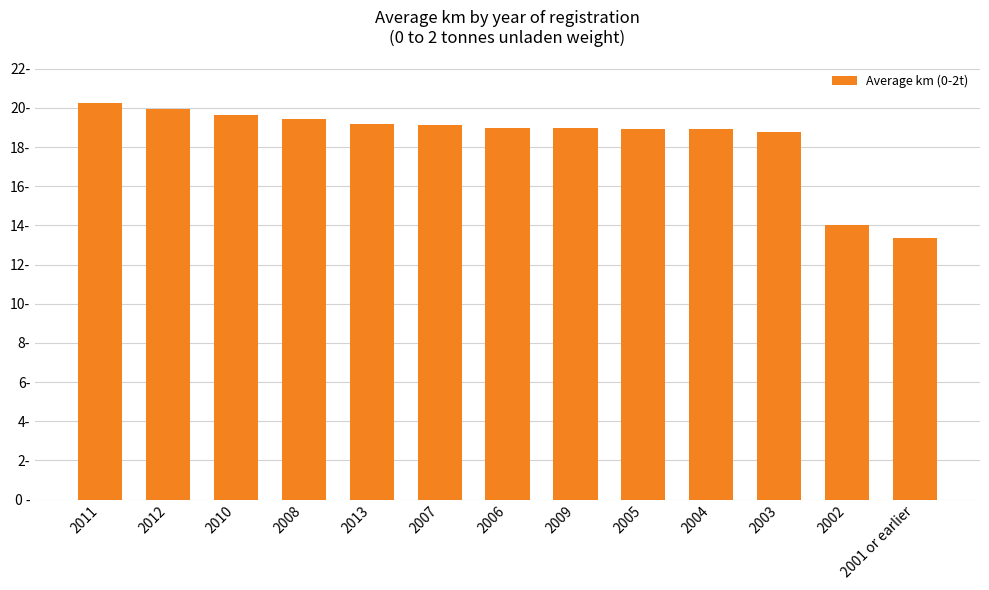

Reading right to left, transcribe all the data shown in this chart.

2001 or earlier=13373	2002=14048	2003=18795	2004=18918	2005=18926	2009=18954	2006=19003	2007=19130	2013=19203	2008=19446	2010=19653	2012=19949	2011=20238